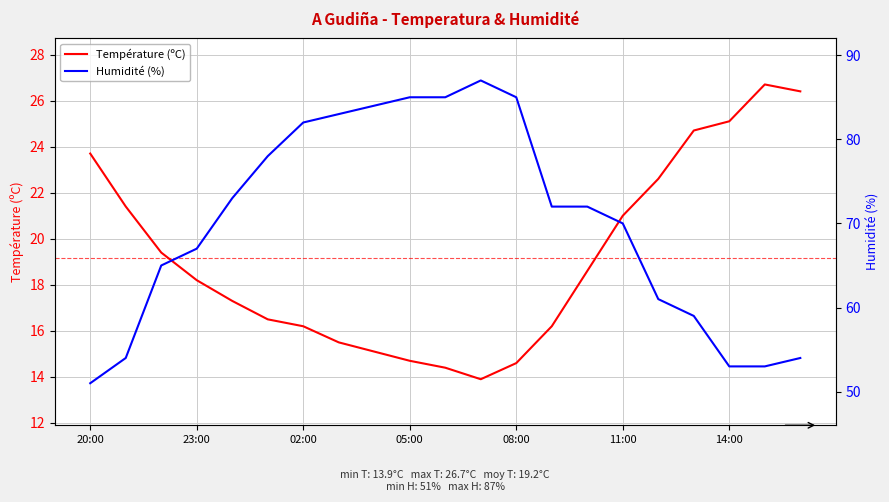

What are all the series names shown in the legend?

Température (ºC), Humidité (%)